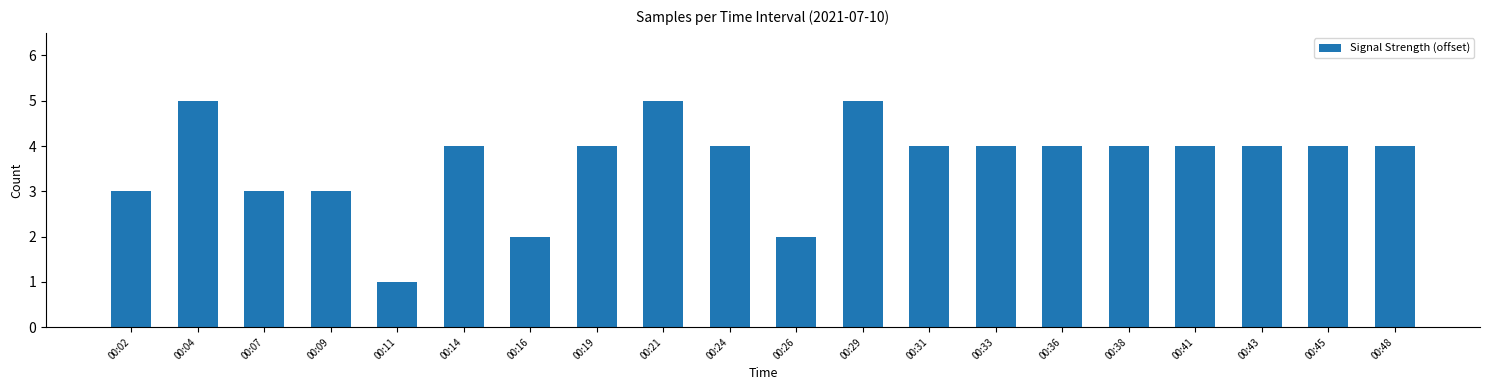

The value at 00:24 is 4. True or false?

True